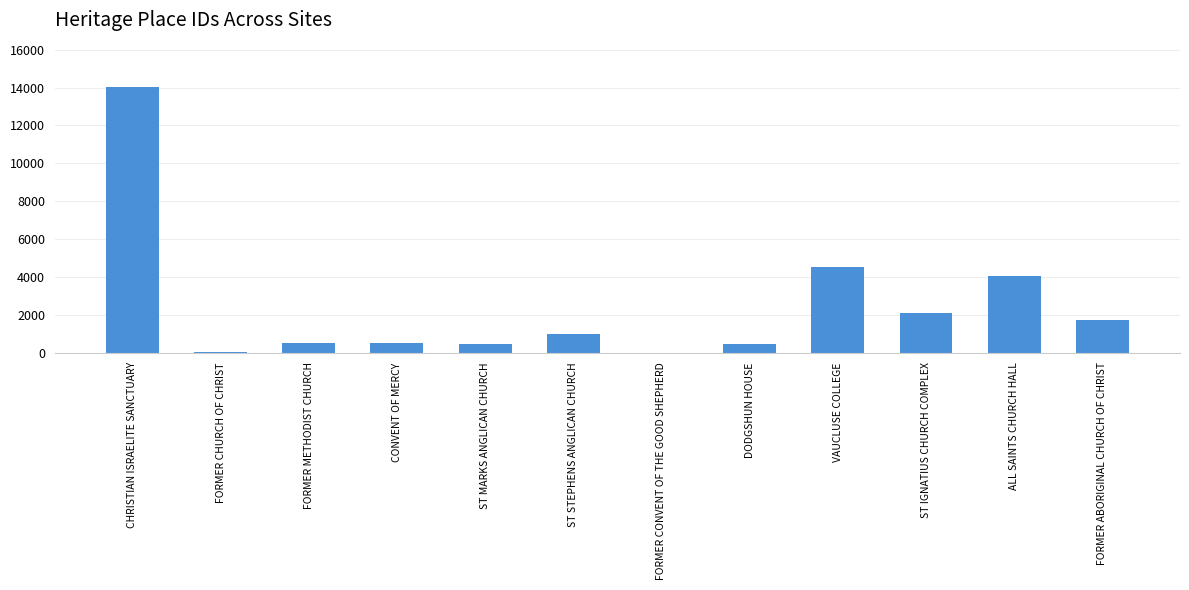

What is the sum of the values at CHRISTIAN ISRAELITE SANCTUARY and VAUCLUSE COLLEGE?

18552